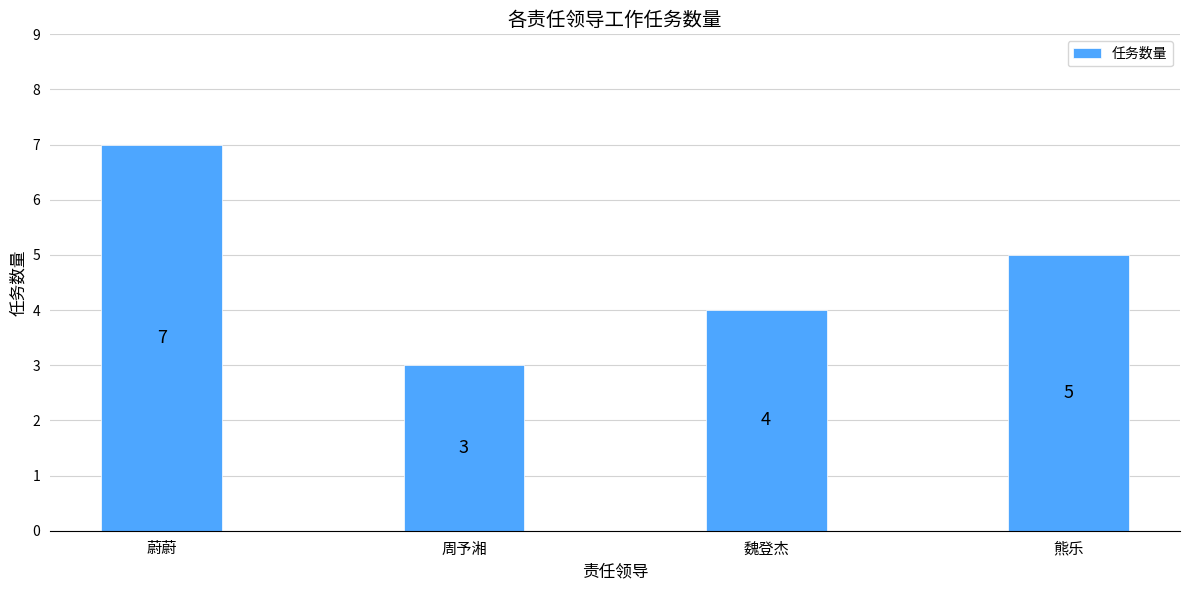

True or false: the data shows 7 at 蔚蔚.

True